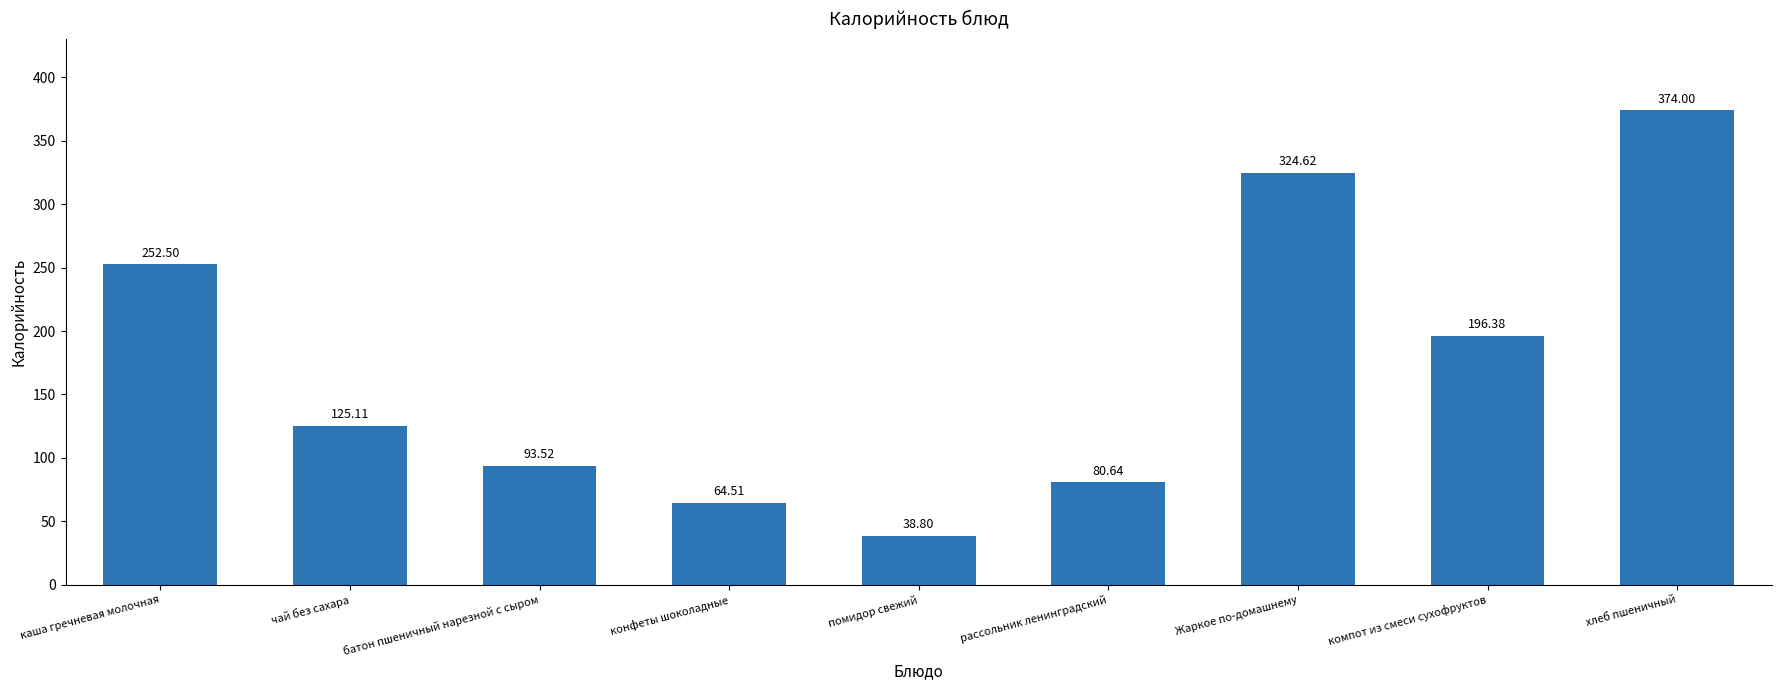

Rank the categories by value from lowest to highest.

помидор свежий, конфеты шоколадные, рассольник ленинградский, батон пшеничный нарезной с сыром, чай без сахара, компот из смеси сухофруктов, каша гречневая молочная, Жаркое по-домашнему, хлеб пшеничный